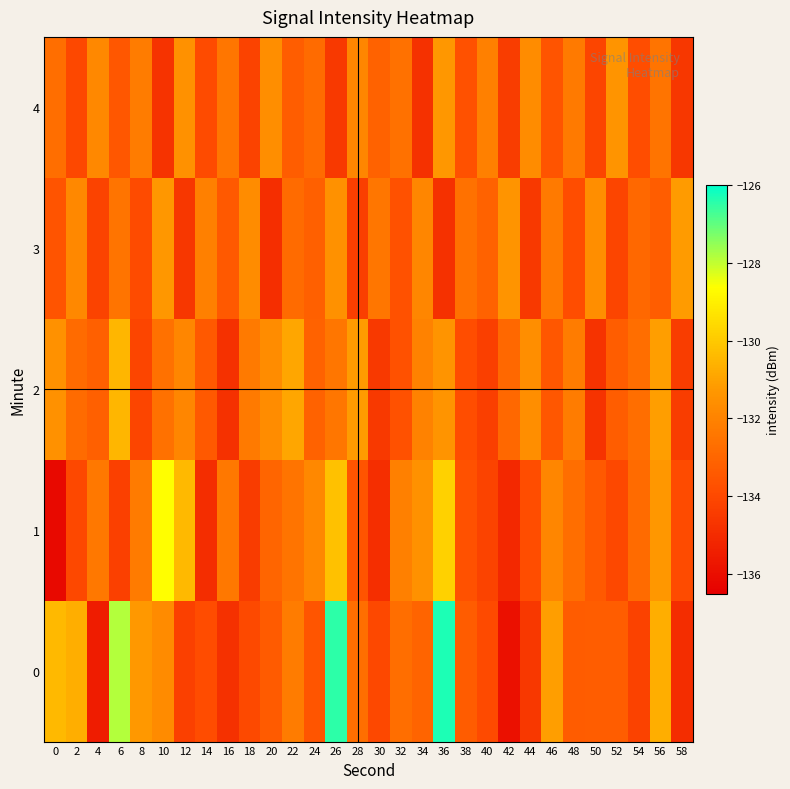

What is the spread (max minus min) of values at 28?

3.1